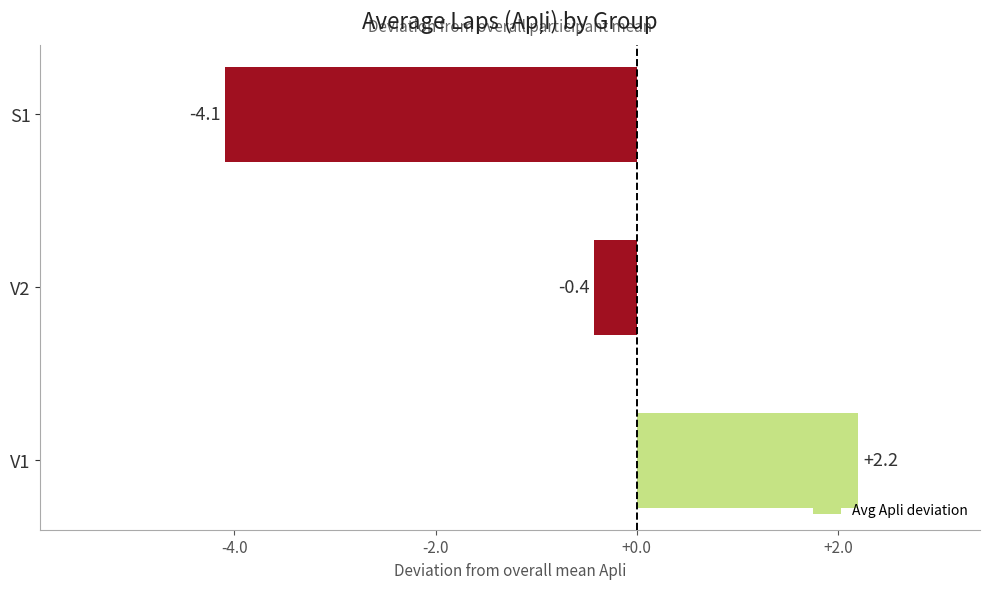

What is the sum of all values?

-2.3